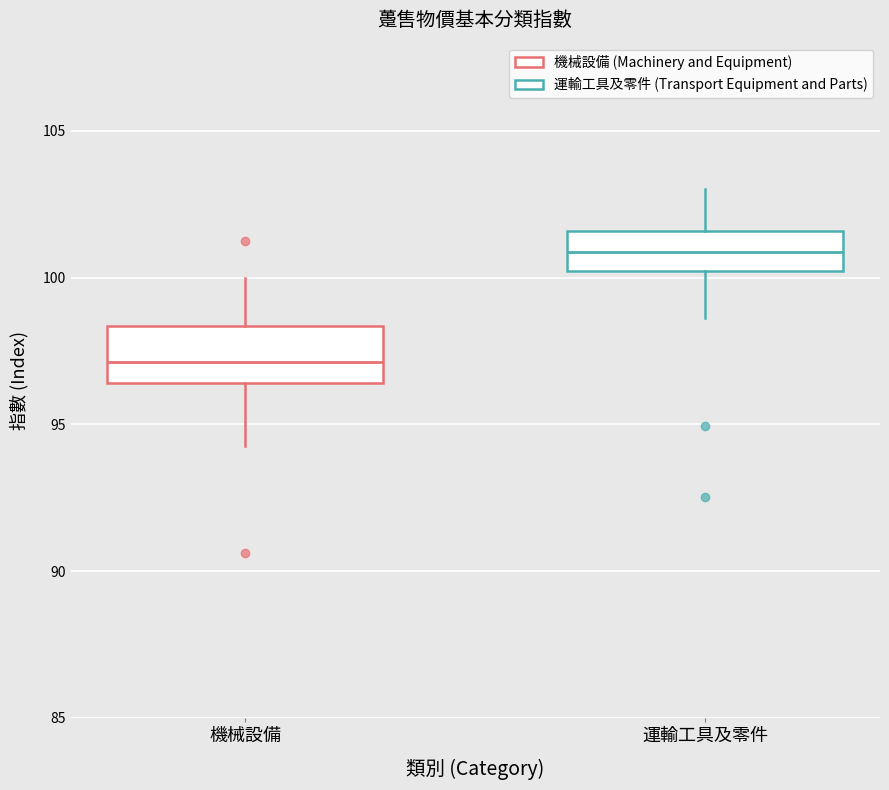

Where does the upper whisker of the box for 運輸工具及零件 end on the y-axis? The values are not printed on the chart, so give them approximately, as read against the axis.

103.0